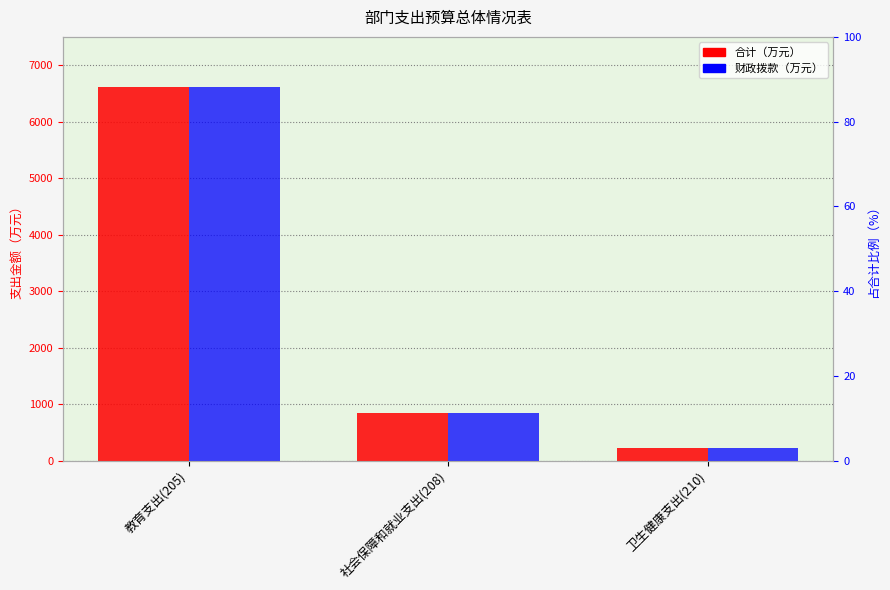

What is the average value of the 财政拨款（万元） series?

2561.6